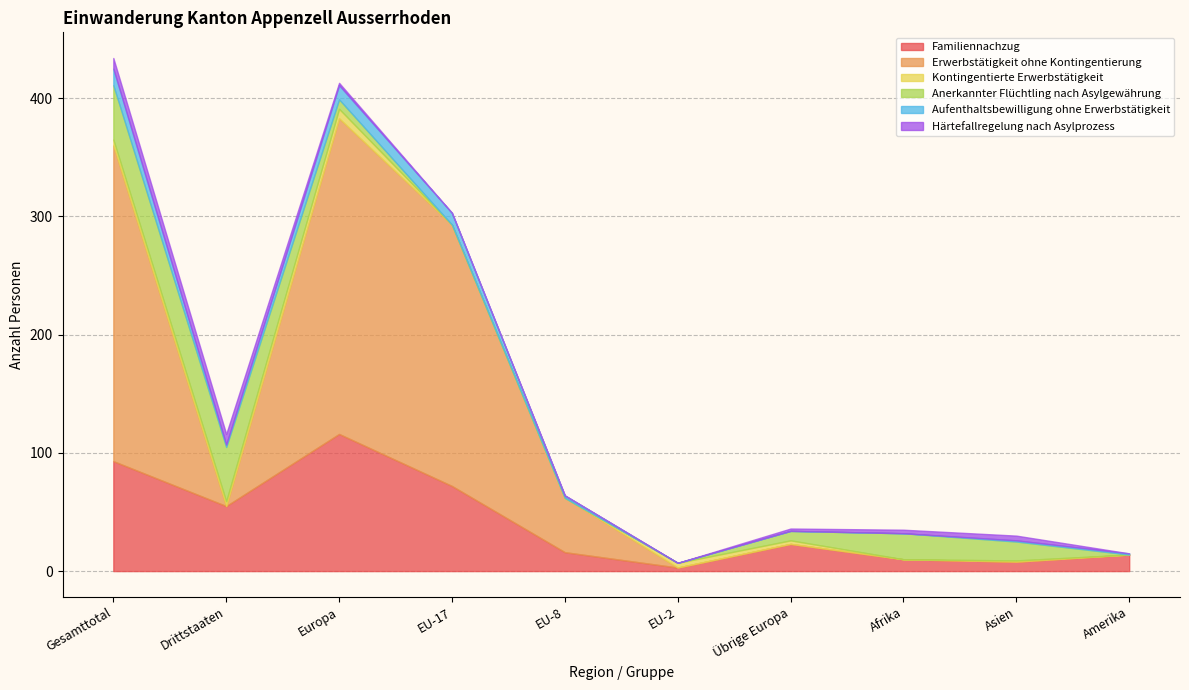

Reading left to right, transcribe all the data shown in this chart.

Familiennachzug: 93	55	116	72	16	3	23	10	8	14
Erwerbstätigkeit ohne Kontingentierung: 267	0	267	221	46	0	0	0	0	0
Kontingentierte Erwerbstätigkeit: 5	4	8	0	0	4	3	0	1	0
Anerkannter Flüchtling nach Asylgewährung: 46	46	8	0	0	0	8	22	16	0
Aufenthaltsbewilligung ohne Erwerbstätigkeit: 14	2	12	10	2	0	0	0	1	1
Härtefallregelung nach Asylprozess: 9	9	2	0	0	0	2	3	4	0